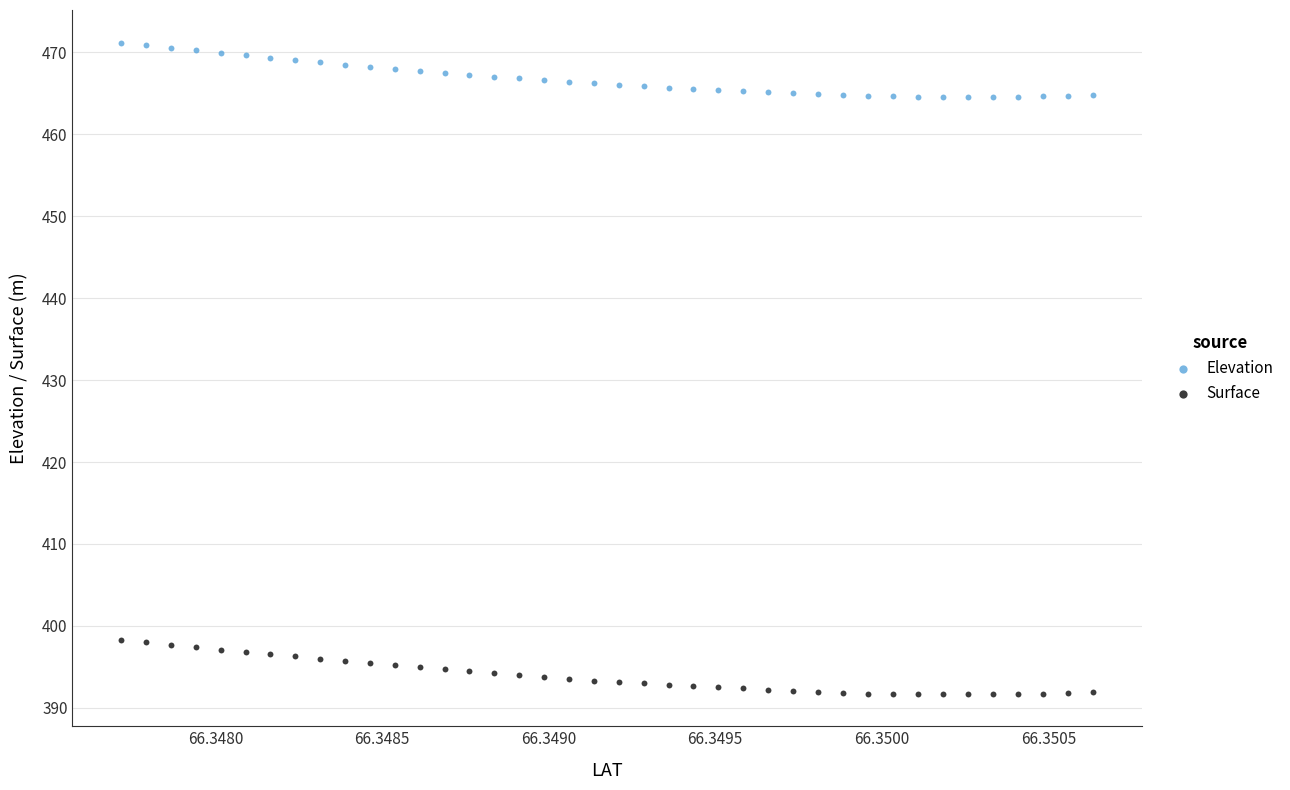

Which series reaches the minimum Y coordinate?

Surface